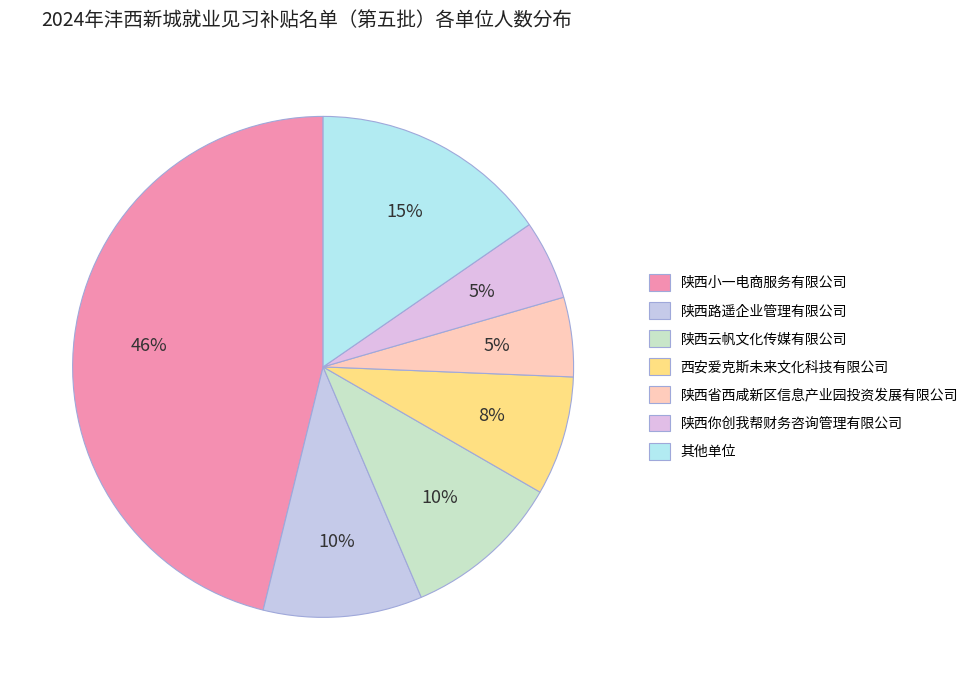

Which category has the biggest portion of the pie?

陕西小一电商服务有限公司